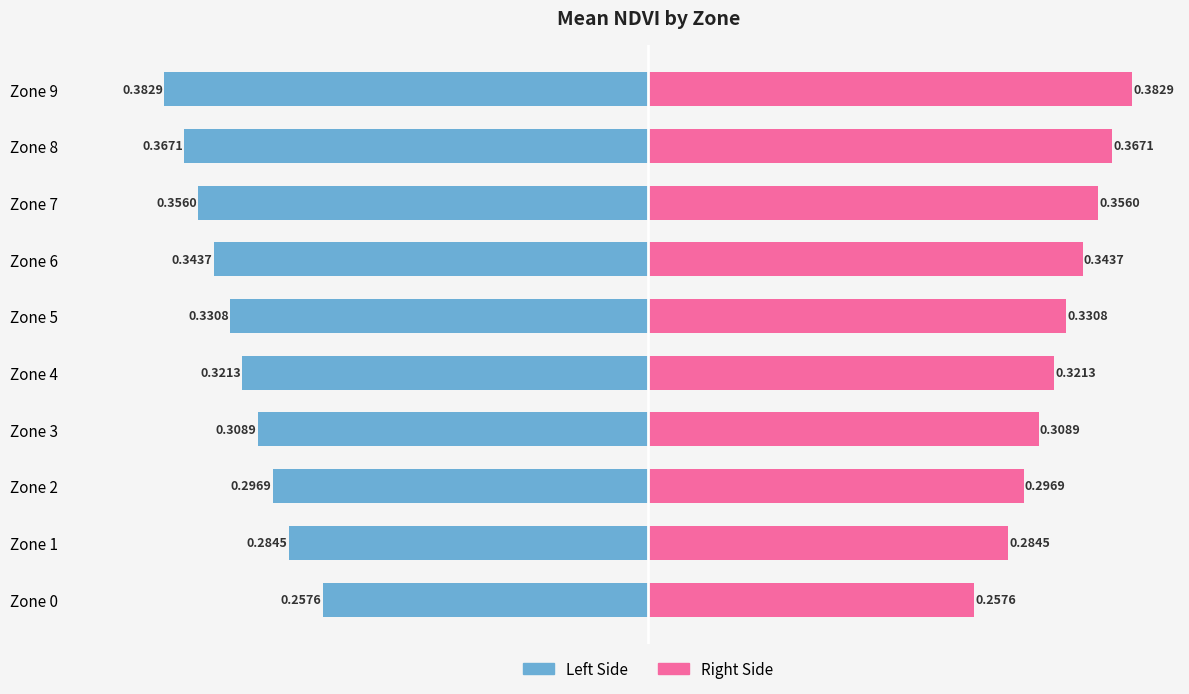

How many bars are there in each group?

2